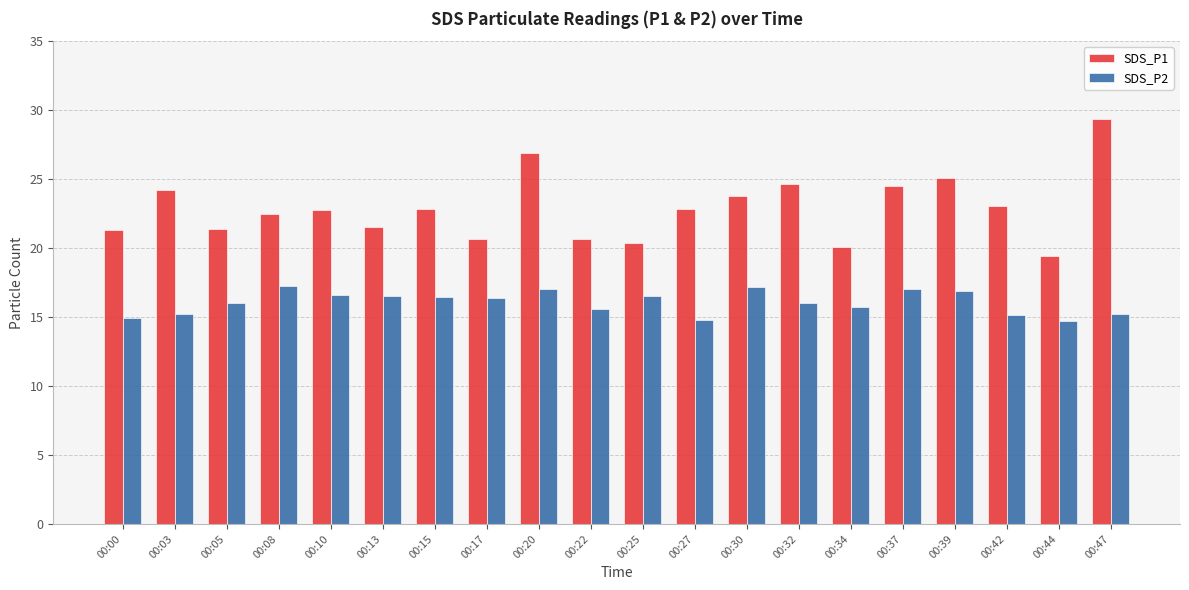

What is the sum of all SDS_P2 values?

321.2